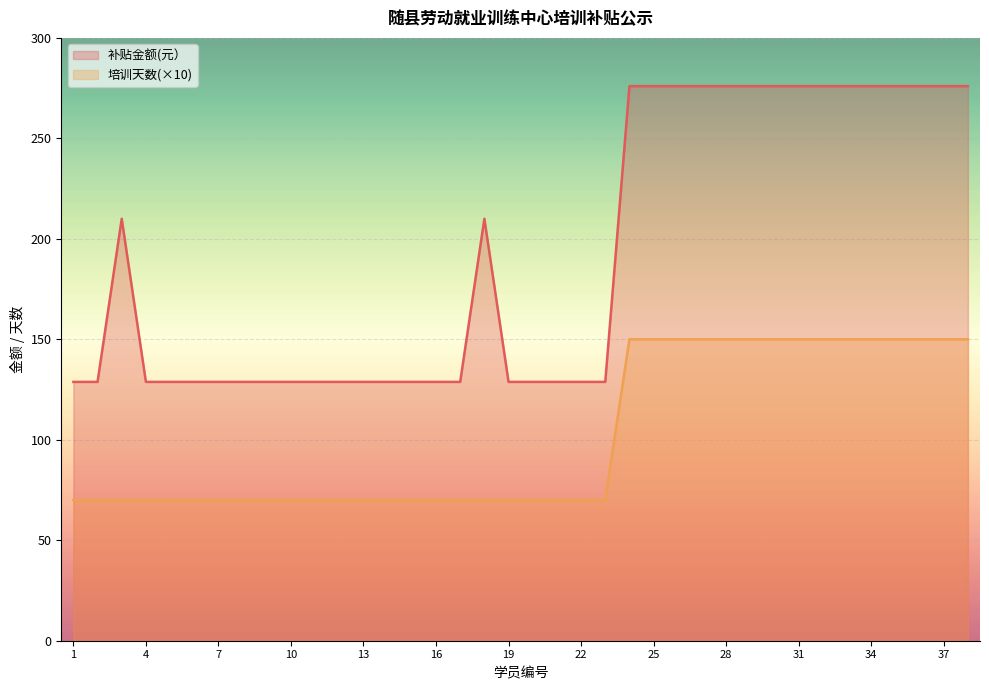

True or false: 补贴金额(元） and 培训天数 cross at least once.

False